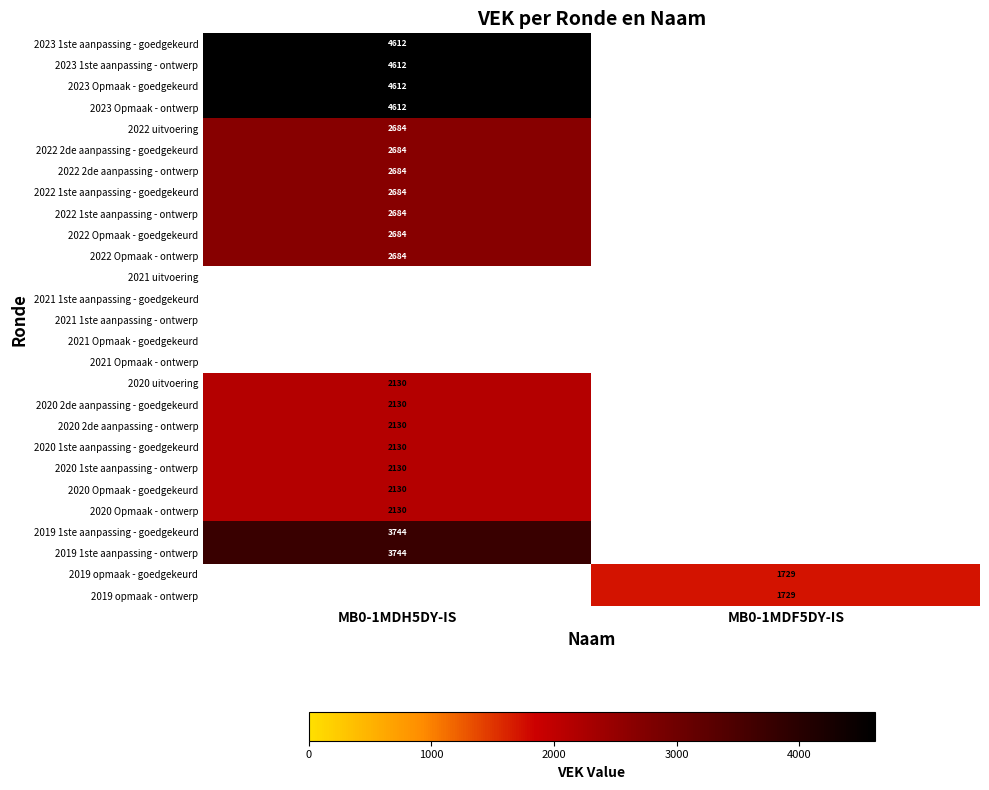

Is it true that 2019 1ste aanpassing - ontwerp equals 3744 at MB0-1MDH5DY-IS?

True